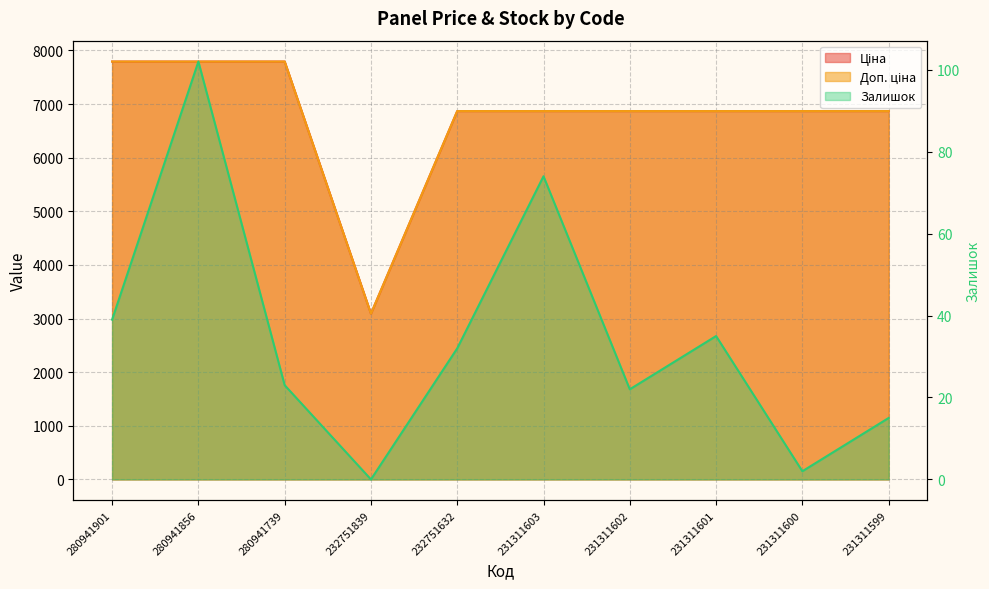

What is the sum of the Залишок values at 280941856 and 232751632?

134.0